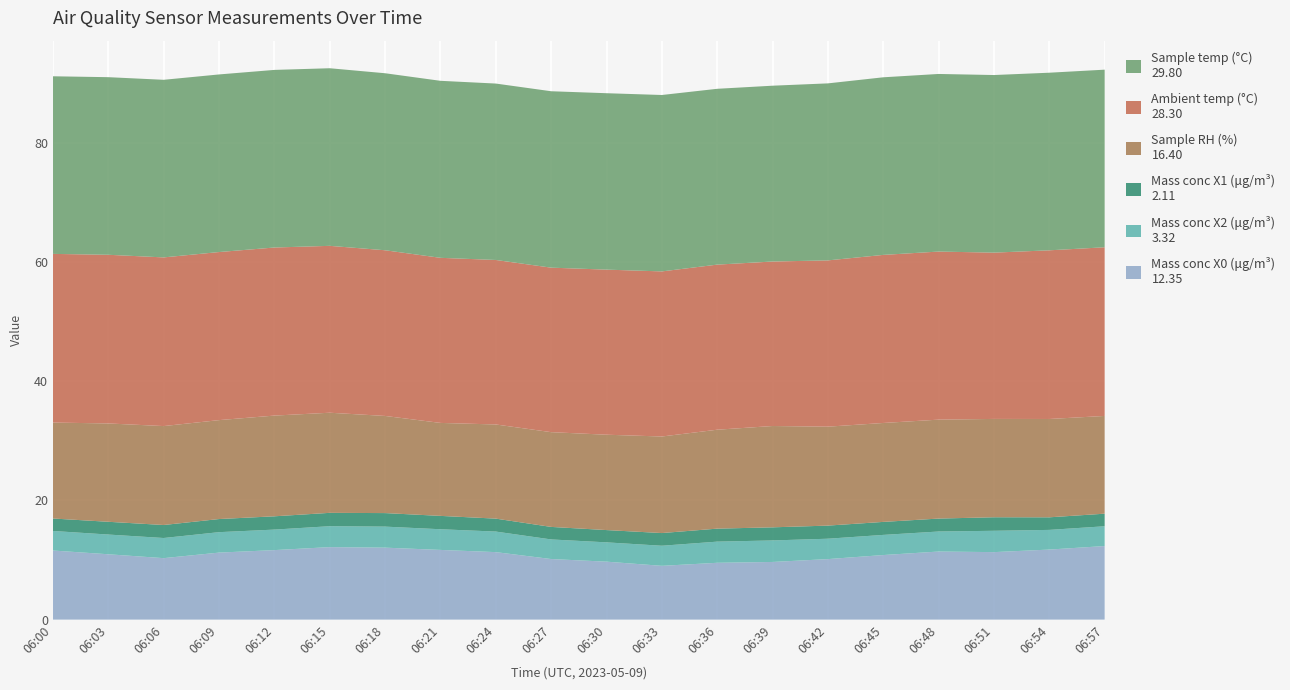

Reading left to right, list all the values displayed in this chart.

Mass conc X0 (μg/m³): 06:00=11.6	06:03=11.0	06:06=10.3	06:09=11.2	06:12=11.7	06:15=12.2	06:18=12.1	06:21=11.7	06:24=11.3	06:27=10.2	06:30=9.7	06:33=9.0	06:36=9.5	06:39=9.7	06:42=10.2	06:45=10.8	06:48=11.4	06:51=11.3	06:54=11.8	06:57=12.3
Mass conc X2 (μg/m³): 06:00=3.3	06:03=3.3	06:06=3.4	06:09=3.4	06:12=3.4	06:15=3.5	06:18=3.5	06:21=3.5	06:24=3.5	06:27=3.3	06:30=3.2	06:33=3.4	06:36=3.5	06:39=3.6	06:42=3.4	06:45=3.4	06:48=3.4	06:51=3.6	06:54=3.3	06:57=3.3
Mass conc X1 (μg/m³): 06:00=2.1	06:03=2.1	06:06=2.2	06:09=2.2	06:12=2.2	06:15=2.2	06:18=2.3	06:21=2.2	06:24=2.2	06:27=2.1	06:30=2.1	06:33=2.1	06:36=2.2	06:39=2.2	06:42=2.2	06:45=2.2	06:48=2.2	06:51=2.3	06:54=2.1	06:57=2.1
Sample RH (%): 06:00=16.1	06:03=16.5	06:06=16.6	06:09=16.6	06:12=16.9	06:15=16.8	06:18=16.3	06:21=15.6	06:24=15.8	06:27=15.9	06:30=16.0	06:33=16.2	06:36=16.6	06:39=17.0	06:42=16.6	06:45=16.6	06:48=16.6	06:51=16.5	06:54=16.5	06:57=16.4
Ambient temp (°C): 06:00=28.3	06:03=28.3	06:06=28.3	06:09=28.2	06:12=28.2	06:15=28.0	06:18=27.8	06:21=27.7	06:24=27.6	06:27=27.6	06:30=27.7	06:33=27.7	06:36=27.7	06:39=27.6	06:42=27.9	06:45=28.2	06:48=28.2	06:51=27.9	06:54=28.3	06:57=28.3
Sample temp (°C): 06:00=29.8	06:03=29.8	06:06=29.8	06:09=29.8	06:12=29.8	06:15=29.8	06:18=29.7	06:21=29.7	06:24=29.6	06:27=29.6	06:30=29.6	06:33=29.6	06:36=29.5	06:39=29.5	06:42=29.7	06:45=29.8	06:48=29.8	06:51=29.8	06:54=29.8	06:57=29.8